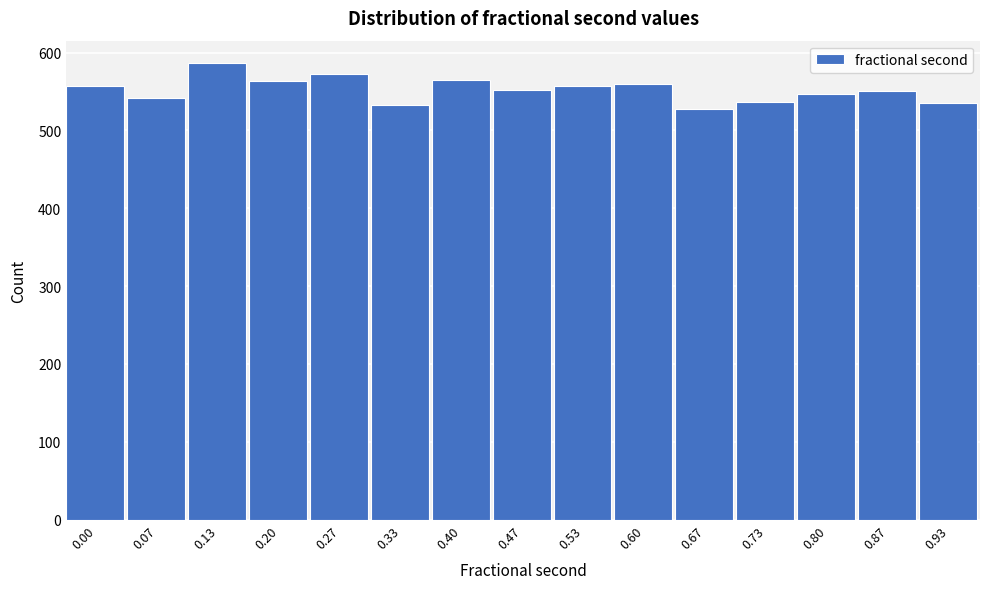

What is the change in value from 0.20 to 0.87?

-13